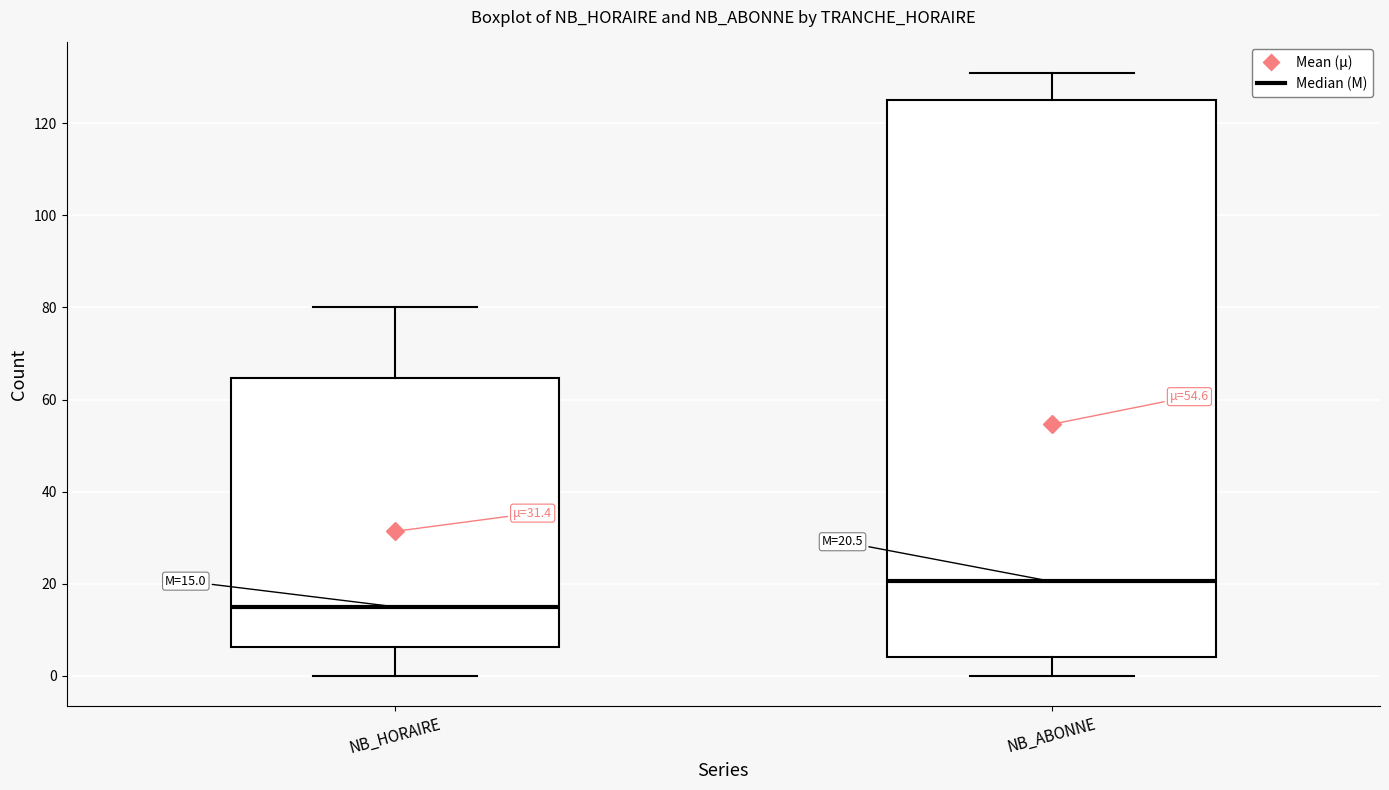

Which box is the tallest, from its lower edge to its upper edge?

NB_ABONNE